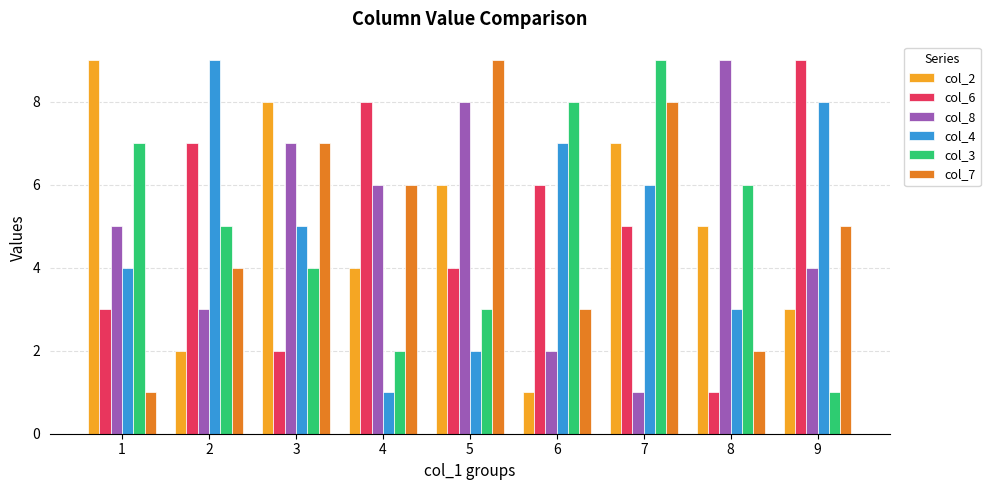

Rank the categories by col_3 value from highest to lowest.

7, 6, 1, 8, 2, 3, 5, 4, 9